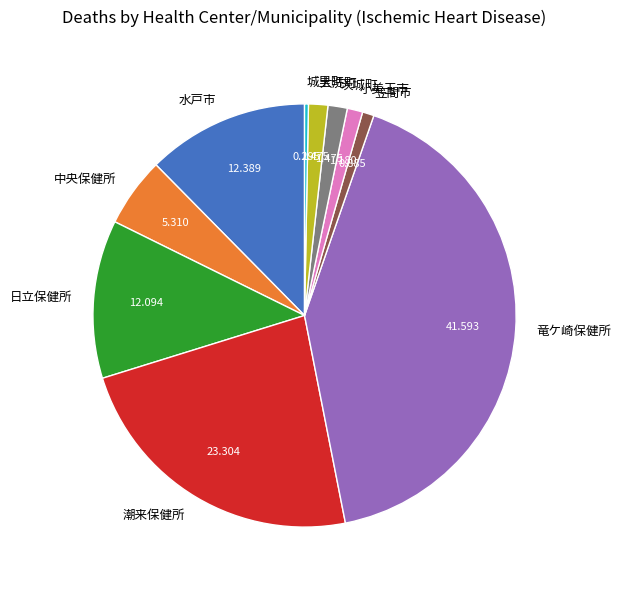

Which has a higher value, 竜ケ崎保健所 or 水戸市?

竜ケ崎保健所